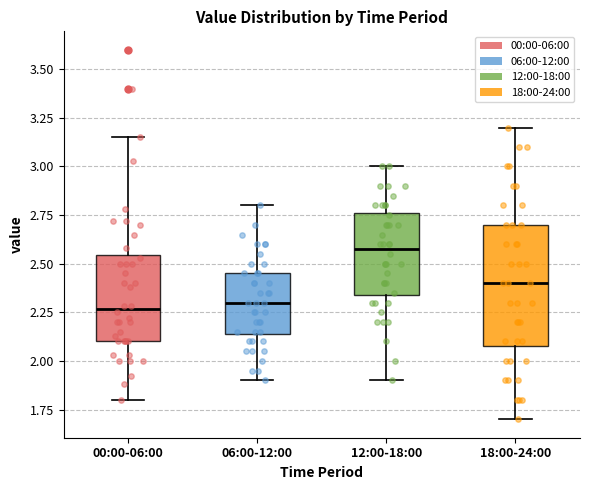

Comparing the boxes themselves (not the whiskers), which one is the tallest?

18:00-24:00